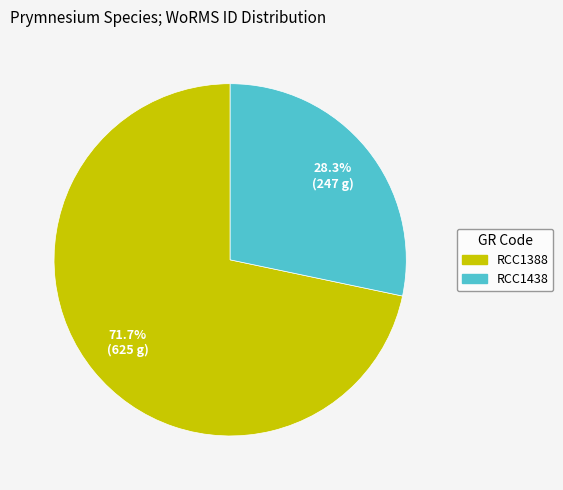

Which slice is the smallest?

RCC1438